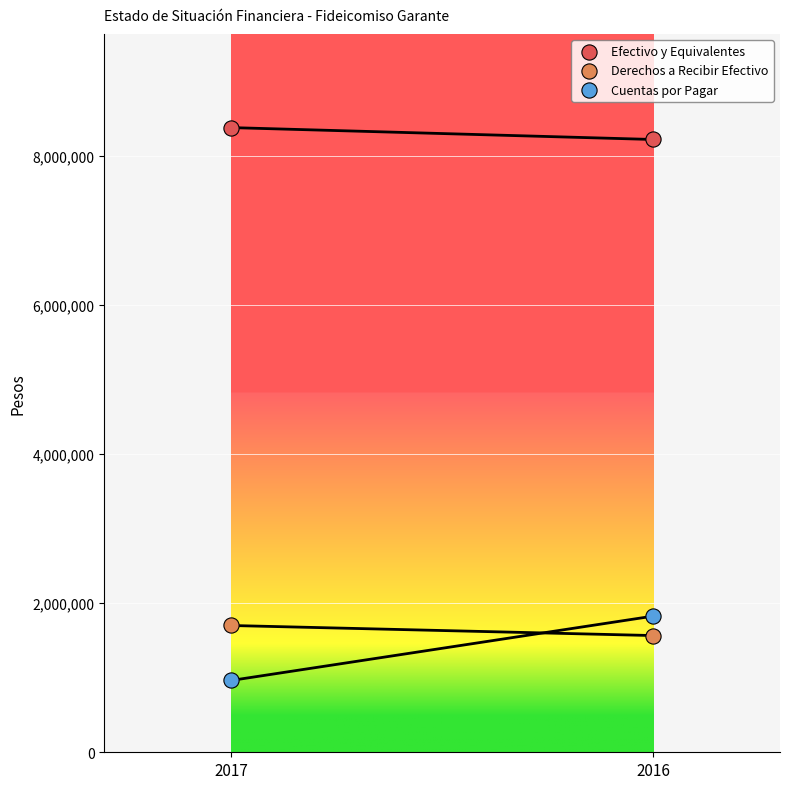

What are all the series names shown in the legend?

Efectivo y Equivalentes, Derechos a Recibir Efectivo, Cuentas por Pagar